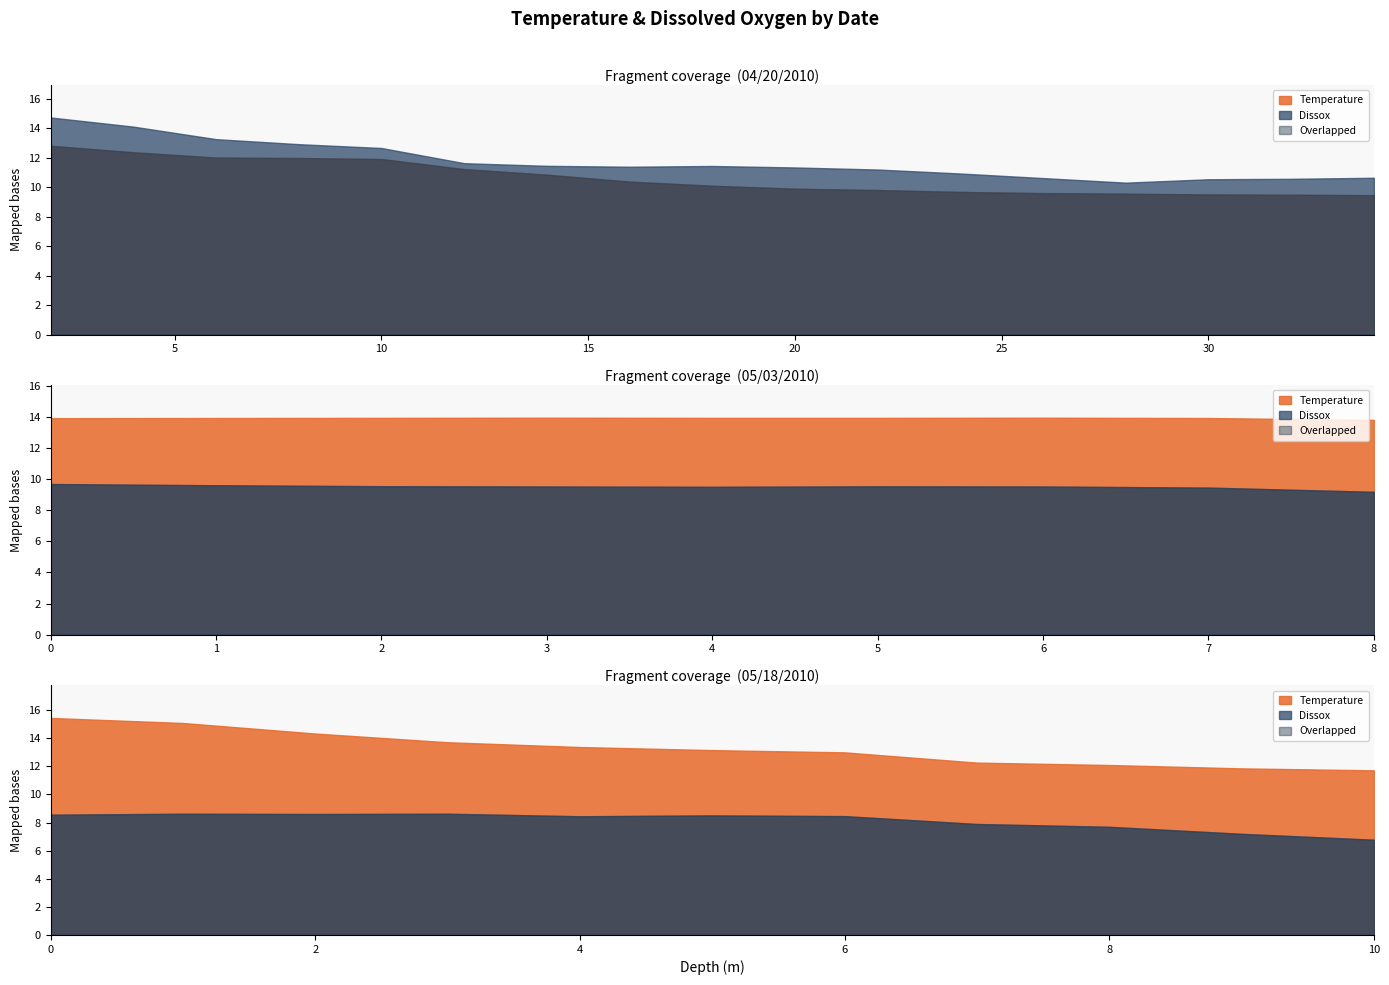

Is the value of Dissox at 04/20/2010 greater than the value of Temperature at 05/18/2010?

No